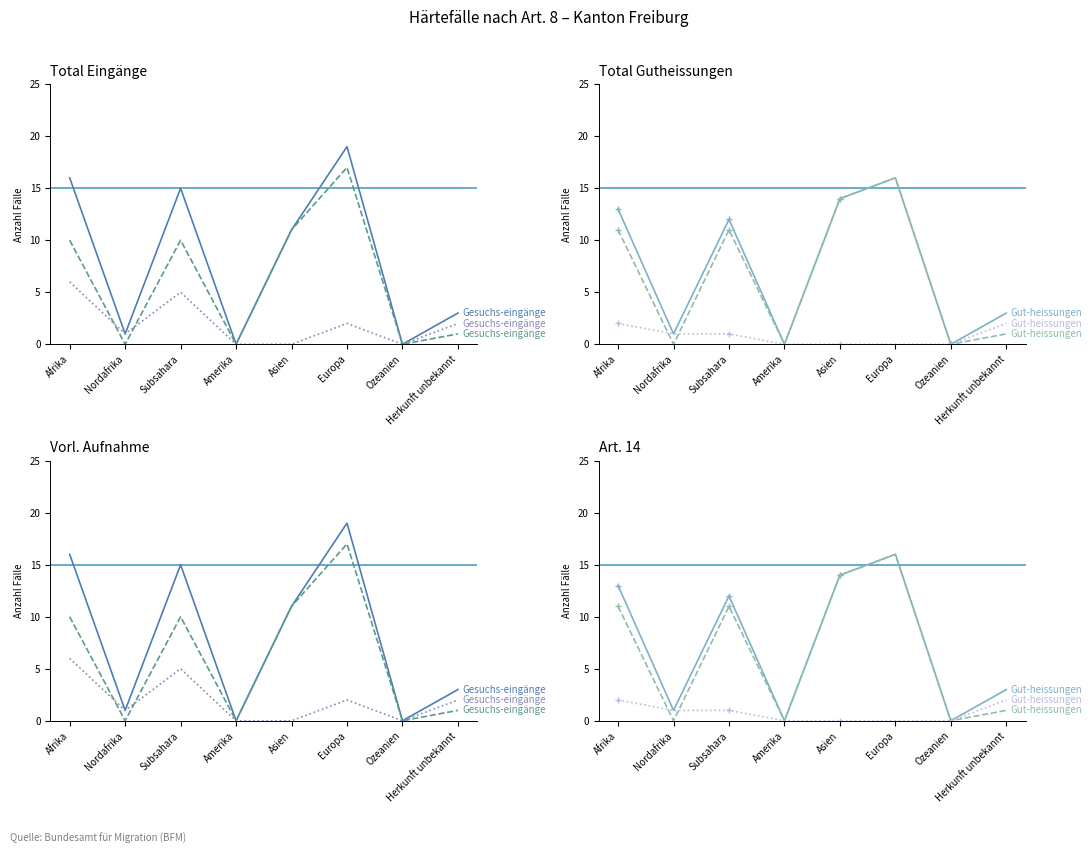

True or false: Gesuchs-eingänge (Vorl. Aufnahme) and Gesuchs-eingänge (Total) intersect in this chart.

False